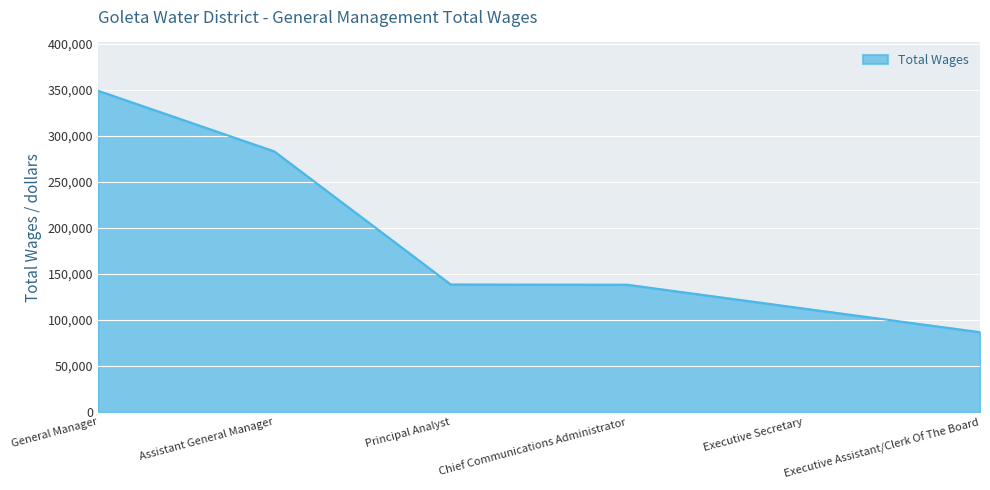

How many values are below 138592?

3